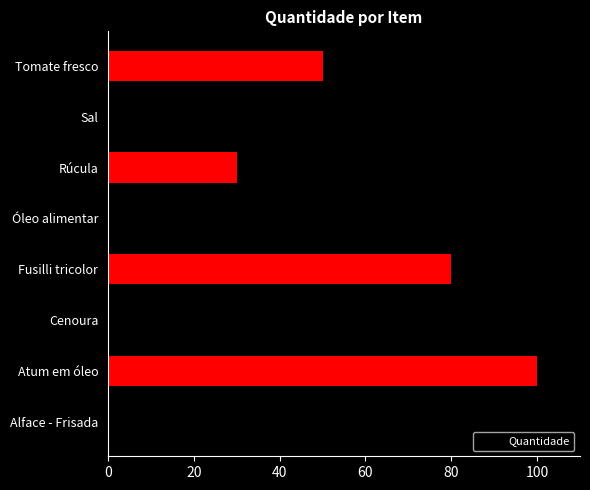

How many distinct data groups are displayed?

1